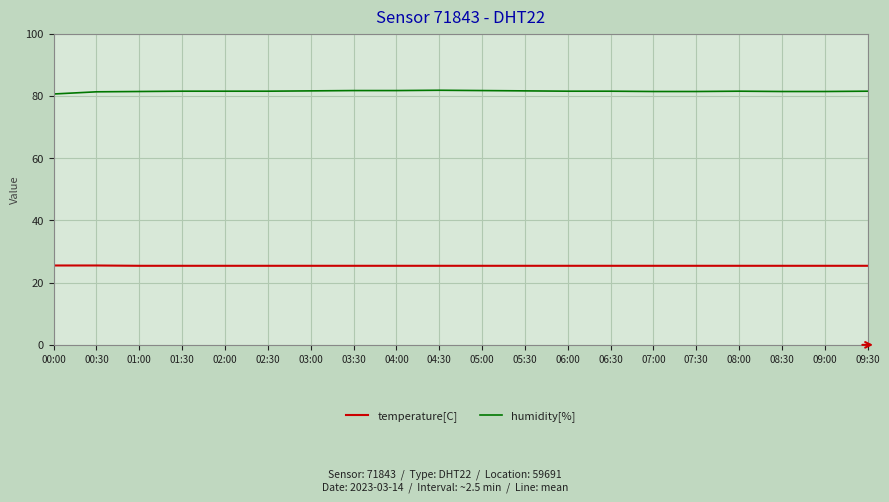

What is the maximum value shown in the chart?

81.8